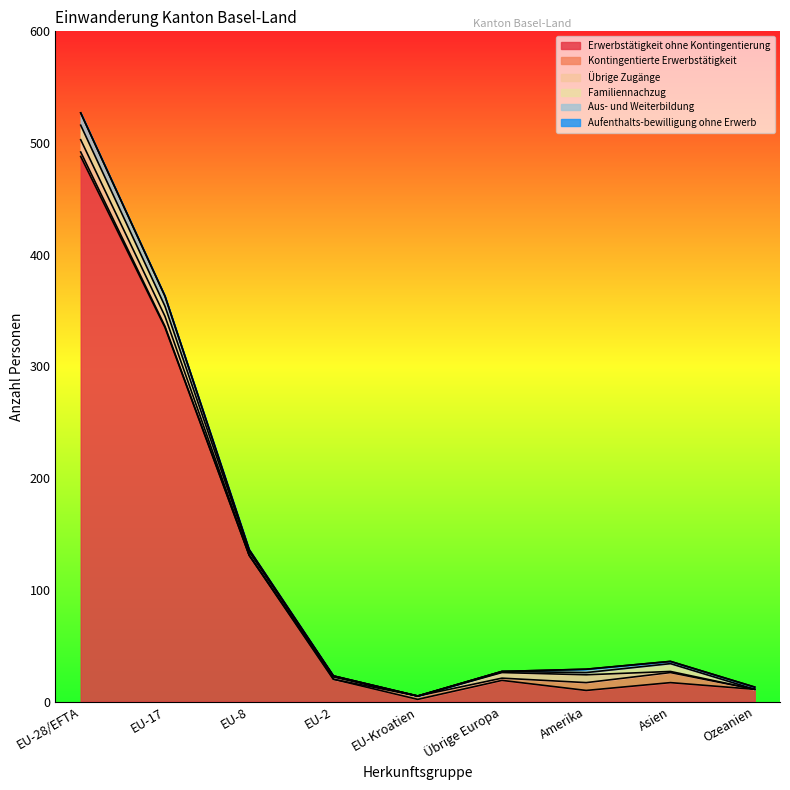

The value of Aufenthalts-bewilligung ohne Erwerb at EU-28/EFTA is 0. True or false?

True